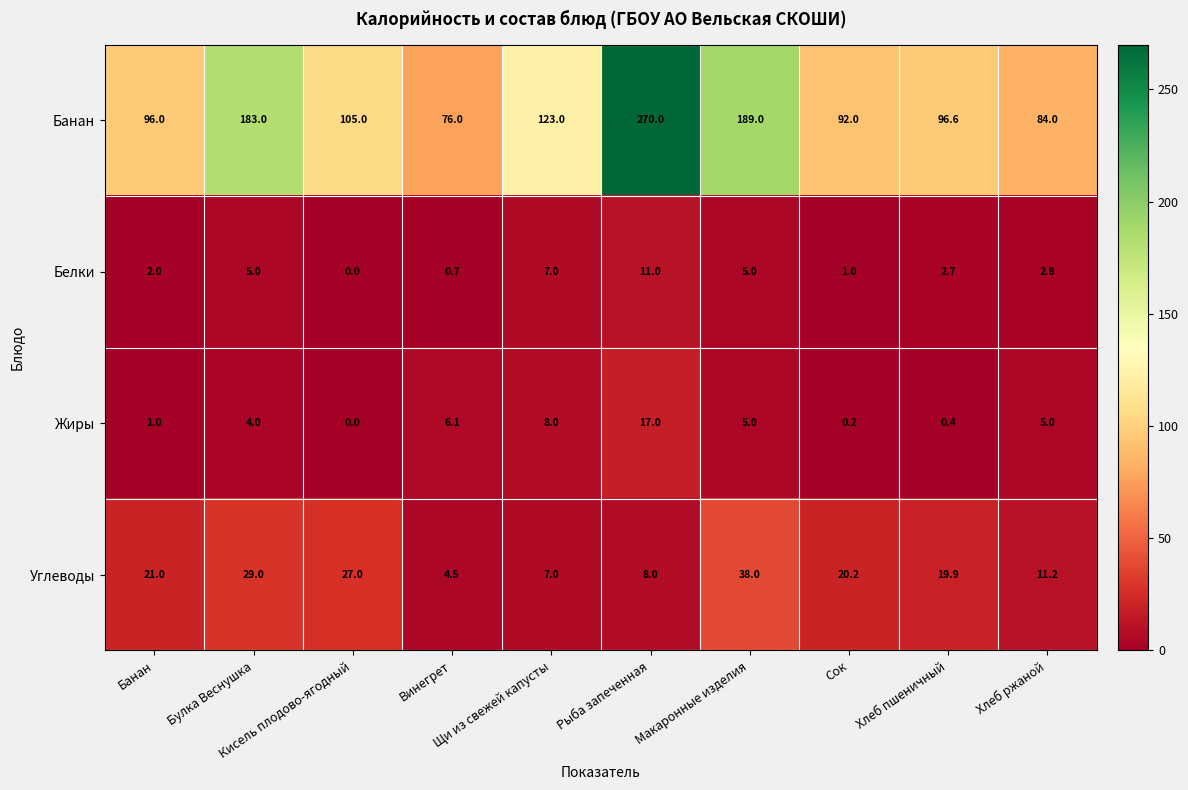

What is the greatest value displayed?

270.0